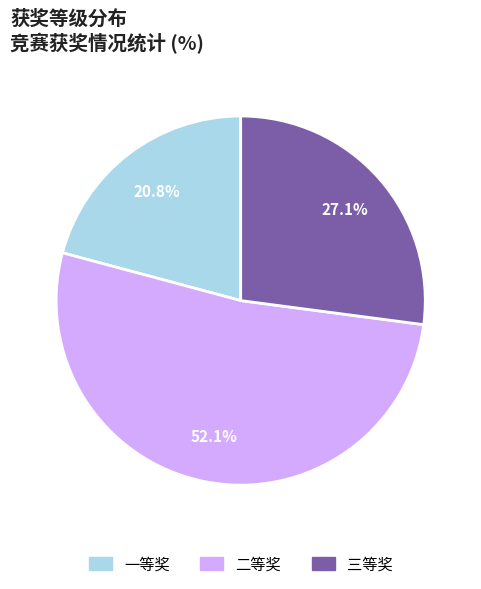

What is the largest slice in the pie chart?

二等奖